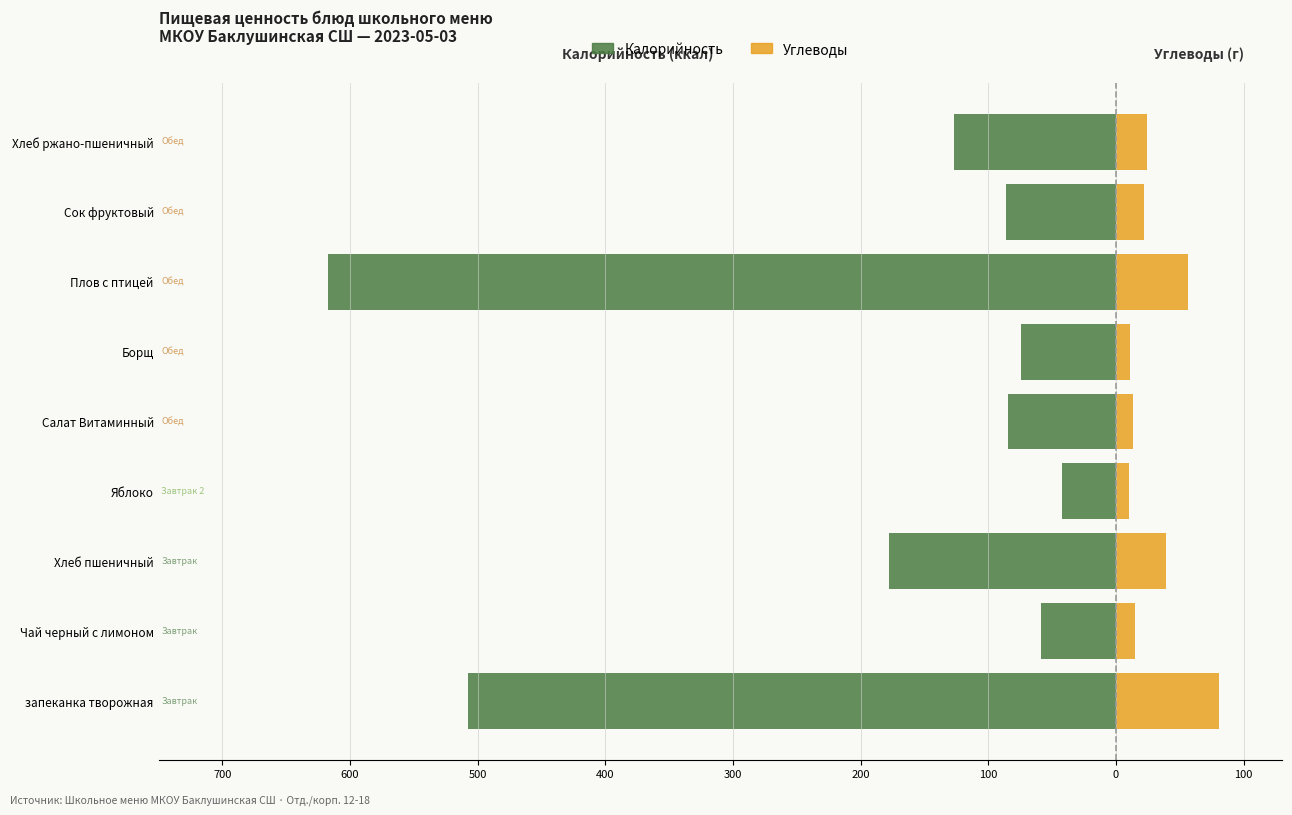

True or false: Углеводы has a value of 111.2 at запеканка творожная.

False